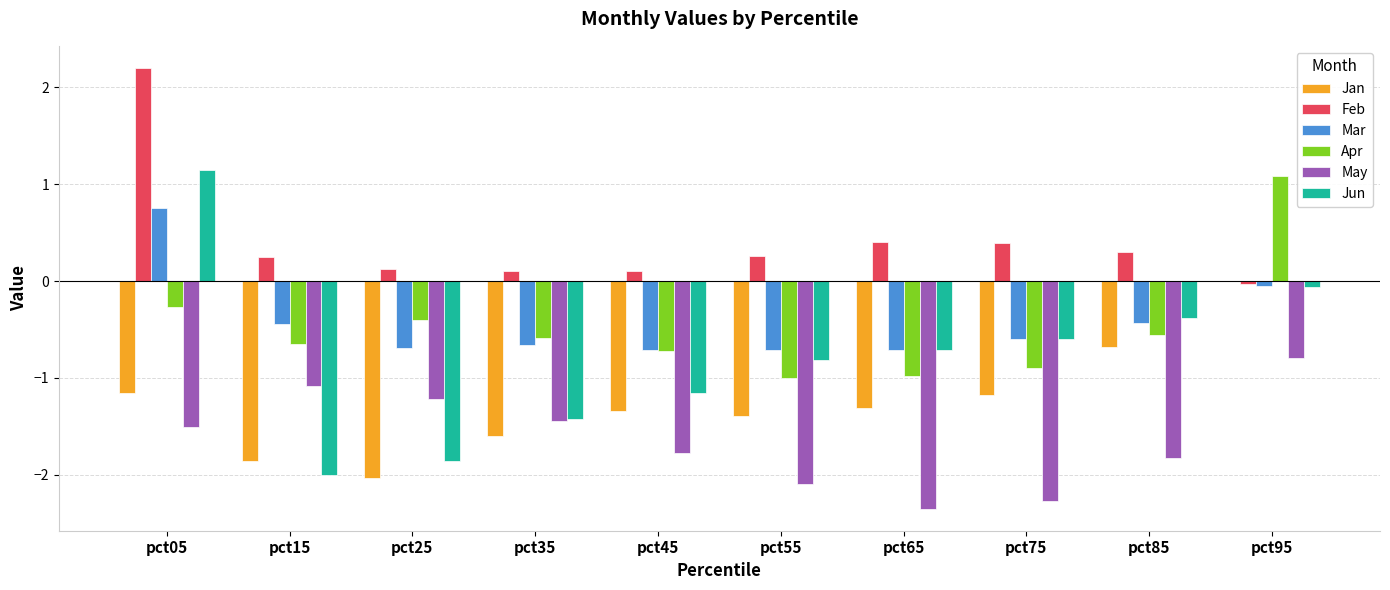

Which series changed the most between pct05 and pct15?

Jun